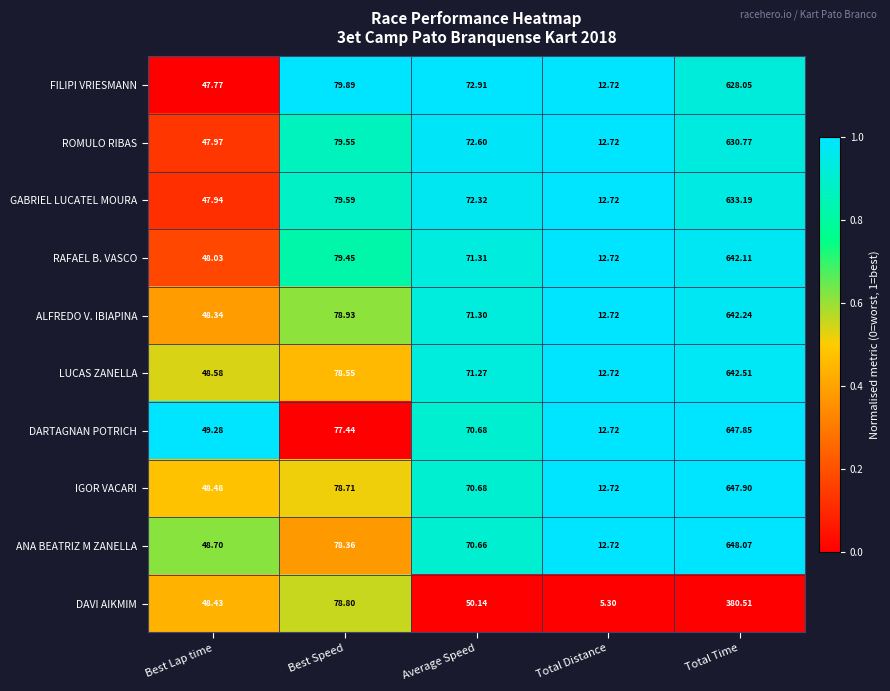

List the series in order of their peak value, lowest first.

DAVI AIKMIM, FILIPI VRIESMANN, ROMULO RIBAS, GABRIEL LUCATEL MOURA, RAFAEL B. VASCO, ALFREDO V. IBIAPINA, LUCAS ZANELLA, DARTAGNAN POTRICH, IGOR VACARI, ANA BEATRIZ M ZANELLA